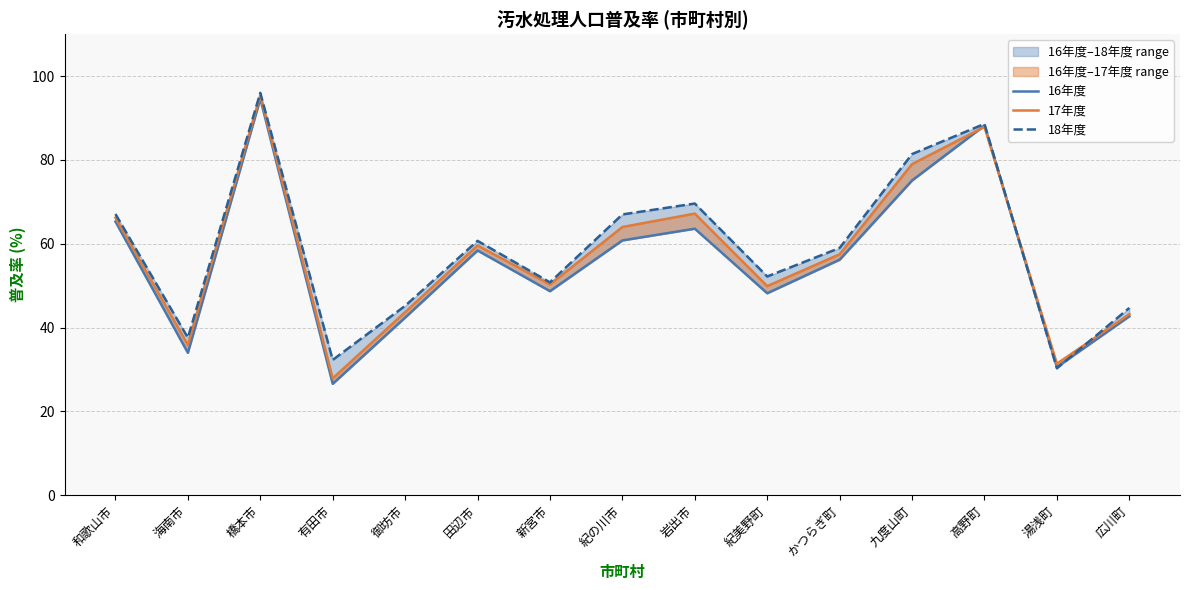

Where is the first local maximum for 18年度?

橋本市